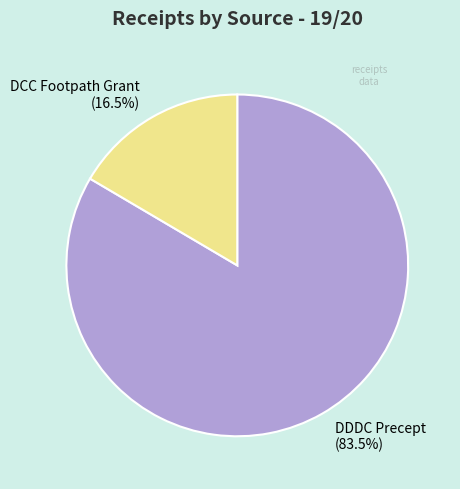

True or false: DCC Footpath Grant accounts for 22% of the total.

False